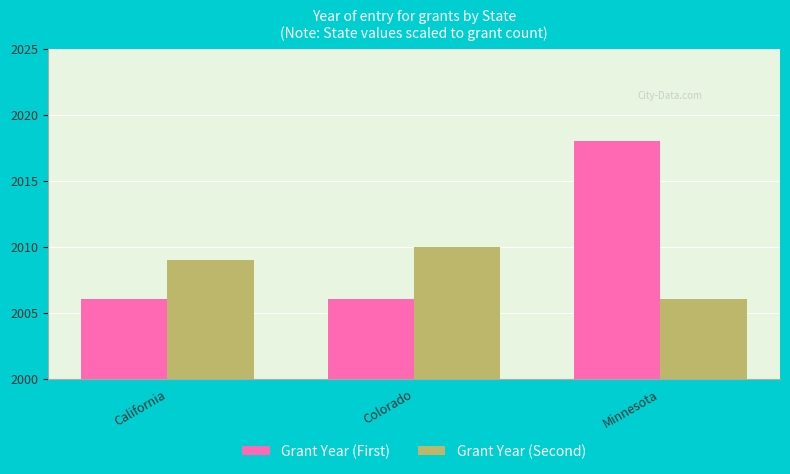

At how many categories does at least one series exceed 2008?

3